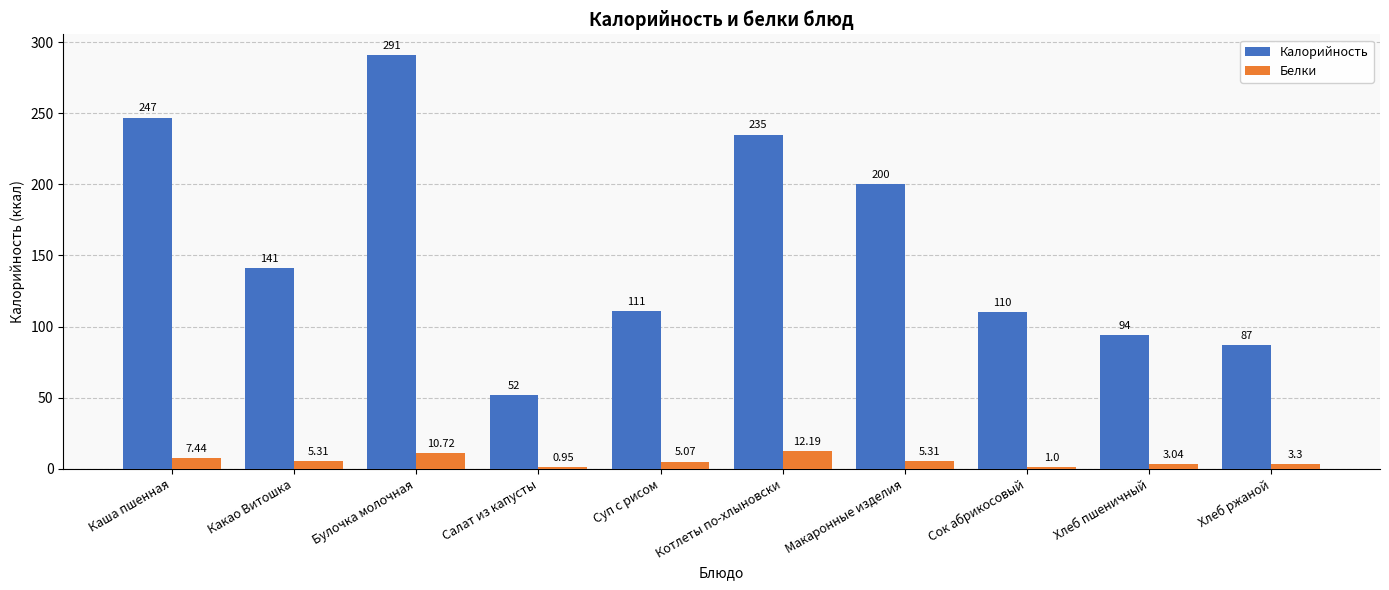

The Калорийность series shows 464.3 at Булочка молочная. True or false?

False